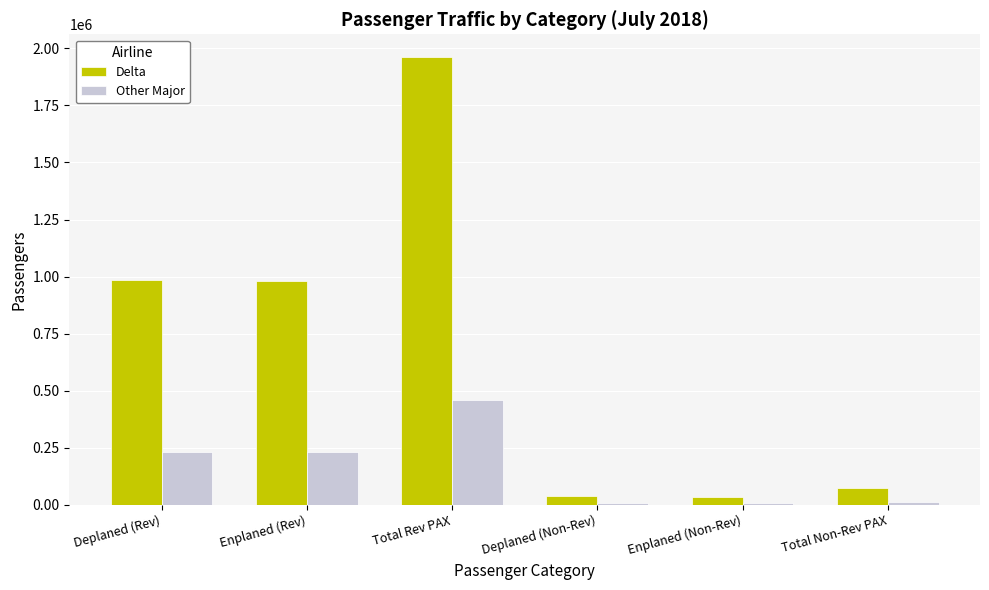

At which label does Other Major reach its peak?

Total Rev PAX